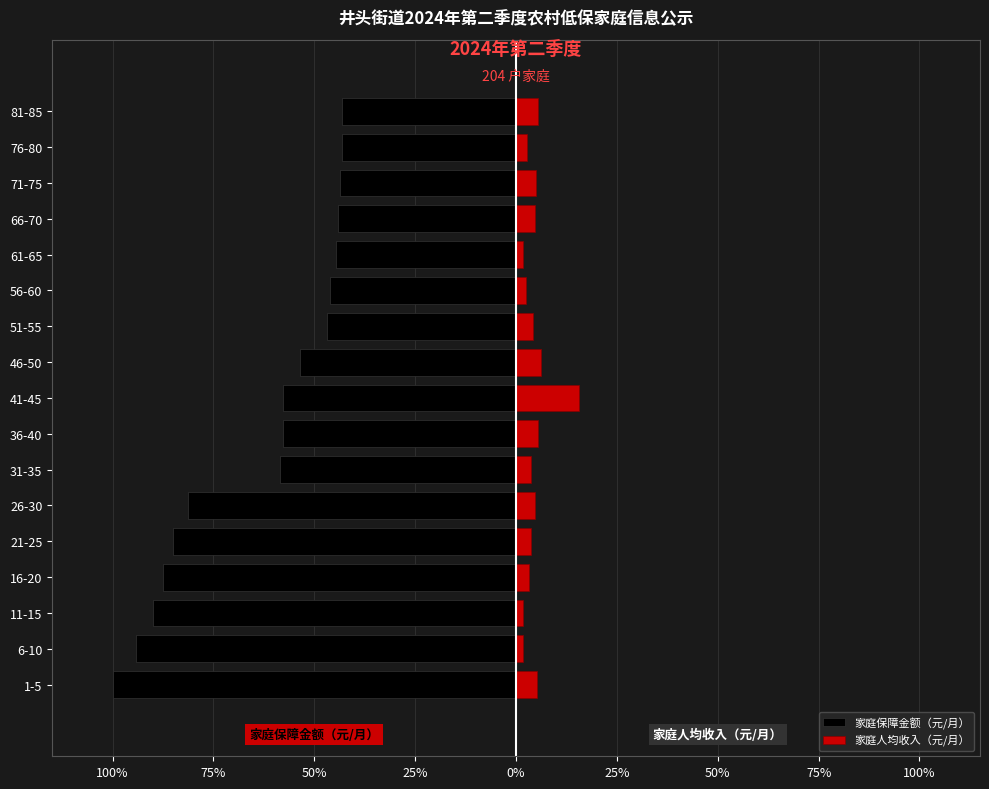

What is the difference between the maximum and minimum values in the 家庭人均收入（元/月） series?

13.7